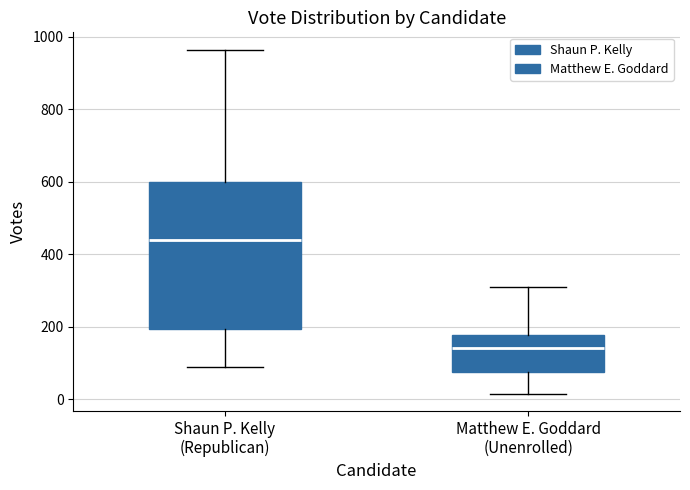

Comparing the boxes themselves (not the whiskers), which one is the tallest?

Shaun P. Kelly (Republican)